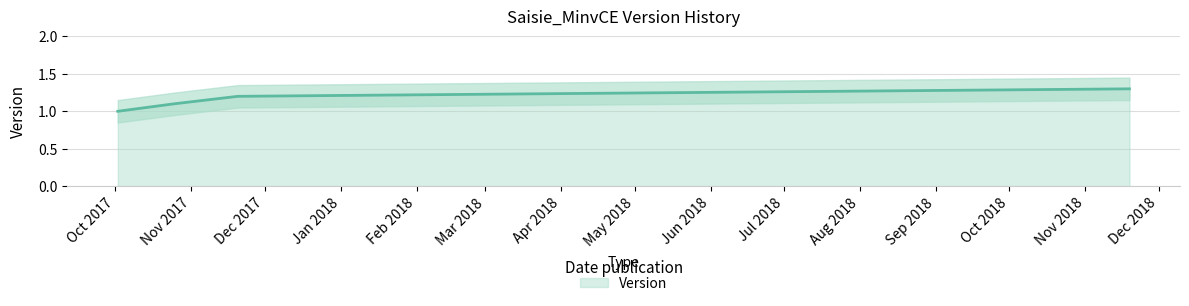

Count the number of values greater than 1.

3